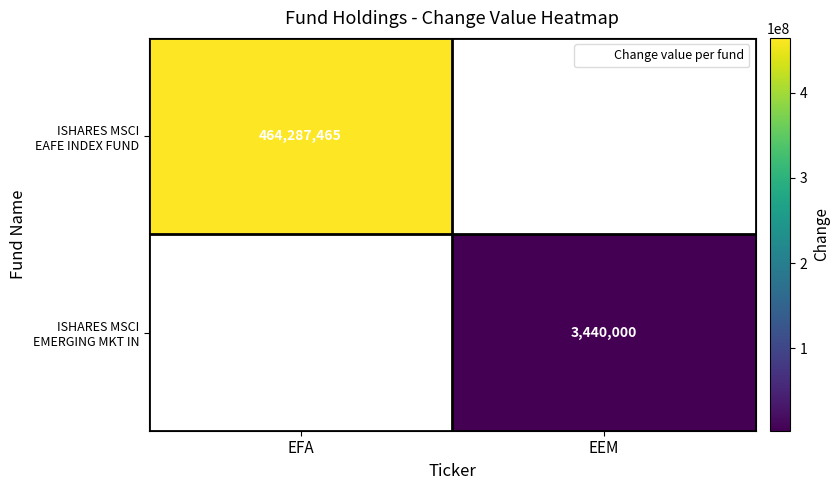

What is the smallest value displayed?

3440000.0